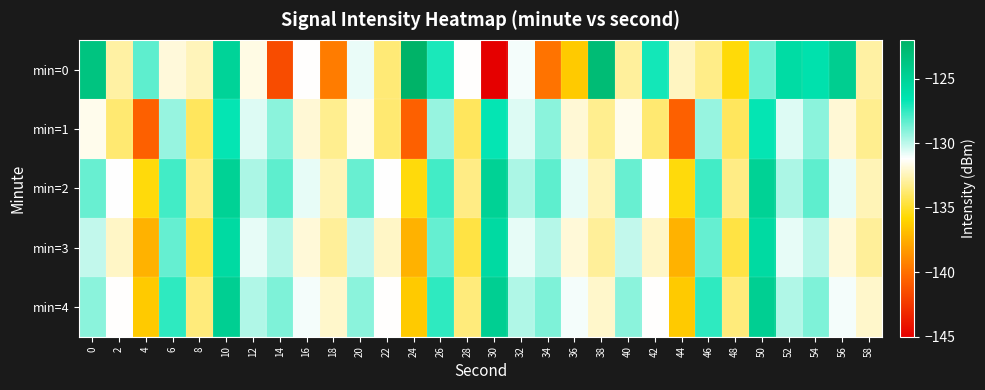

At 32, list the series in order from largest to smallest.

min=2, min=4, min=1, min=3, min=0